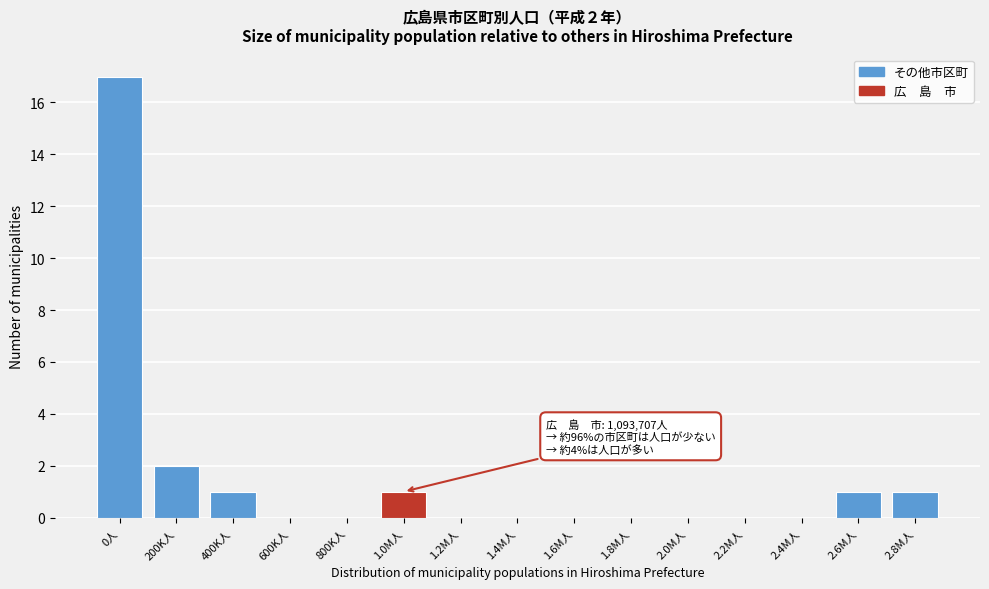

Reading left to right, extract all data points from this chart.

0人=17	200K人=2	400K人=1	600K人=0	800K人=0	1.0M人=1	1.2M人=0	1.4M人=0	1.6M人=0	1.8M人=0	2.0M人=0	2.2M人=0	2.4M人=0	2.6M人=1	2.8M人=1